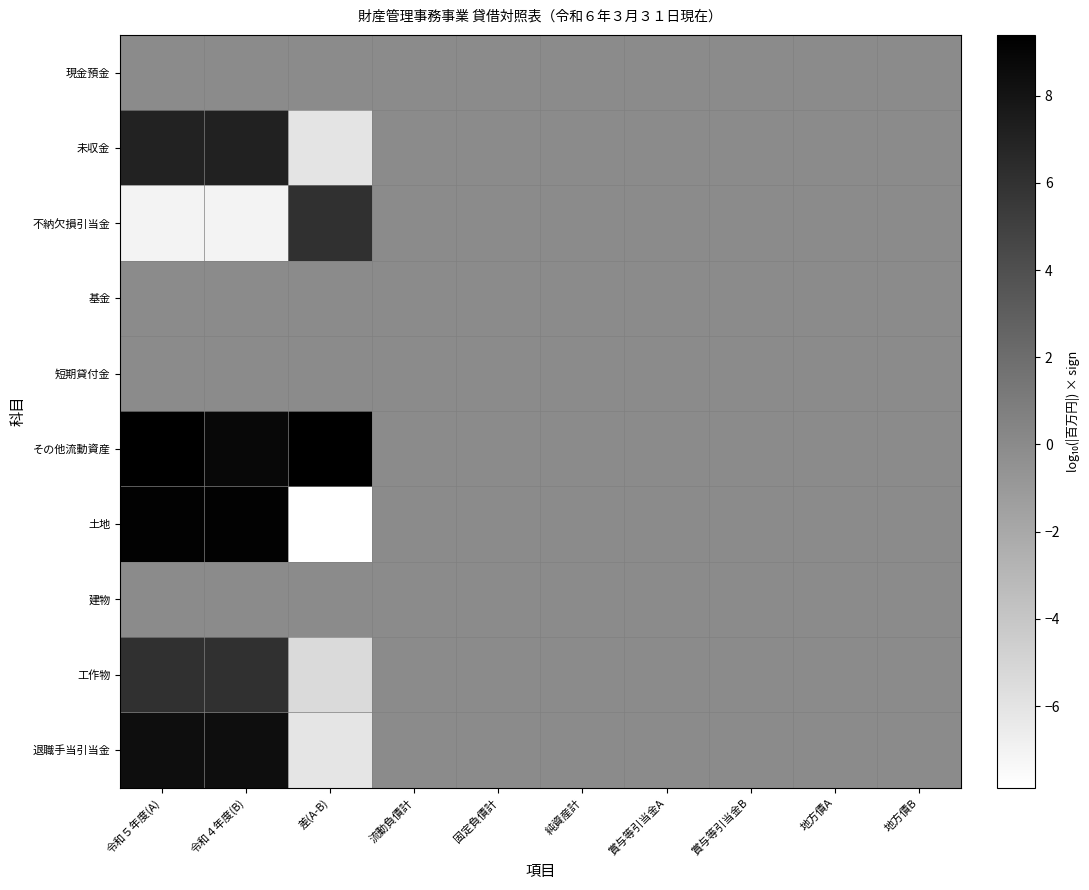

Reading left to right, list all the values displayed in this chart.

現金預金: 令和５年度(A)=0.0	令和４年度(B)=0.0	差(A-B)=0.0	流動負債計=0.0	固定負債計=0.0	純資産計=0.0	賞与等引当金A=0.0	賞与等引当金B=0.0	地方債A=0.0	地方債B=0.0
未収金: 令和５年度(A)=7.0	令和４年度(B)=7.1	差(A-B)=-6.0	流動負債計=0.0	固定負債計=0.0	純資産計=0.0	賞与等引当金A=0.0	賞与等引当金B=0.0	地方債A=0.0	地方債B=0.0
不納欠損引当金: 令和５年度(A)=-7.0	令和４年度(B)=-7.1	差(A-B)=6.0	流動負債計=0.0	固定負債計=0.0	純資産計=0.0	賞与等引当金A=0.0	賞与等引当金B=0.0	地方債A=0.0	地方債B=0.0
基金: 令和５年度(A)=0.0	令和４年度(B)=0.0	差(A-B)=0.0	流動負債計=0.0	固定負債計=0.0	純資産計=0.0	賞与等引当金A=0.0	賞与等引当金B=0.0	地方債A=0.0	地方債B=0.0
短期貸付金: 令和５年度(A)=0.0	令和４年度(B)=0.0	差(A-B)=0.0	流動負債計=0.0	固定負債計=0.0	純資産計=0.0	賞与等引当金A=0.0	賞与等引当金B=0.0	地方債A=0.0	地方債B=0.0
その他流動資産: 令和５年度(A)=9.4	令和４年度(B)=8.8	差(A-B)=9.3	流動負債計=0.0	固定負債計=0.0	純資産計=0.0	賞与等引当金A=0.0	賞与等引当金B=0.0	地方債A=0.0	地方債B=0.0
土地: 令和５年度(A)=9.2	令和４年度(B)=9.2	差(A-B)=-7.9	流動負債計=0.0	固定負債計=0.0	純資産計=0.0	賞与等引当金A=0.0	賞与等引当金B=0.0	地方債A=0.0	地方債B=0.0
建物: 令和５年度(A)=0.0	令和４年度(B)=0.0	差(A-B)=0.0	流動負債計=0.0	固定負債計=0.0	純資産計=0.0	賞与等引当金A=0.0	賞与等引当金B=0.0	地方債A=0.0	地方債B=0.0
工作物: 令和５年度(A)=6.0	令和４年度(B)=6.1	差(A-B)=-5.4	流動負債計=0.0	固定負債計=0.0	純資産計=0.0	賞与等引当金A=0.0	賞与等引当金B=0.0	地方債A=0.0	地方債B=0.0
退職手当引当金: 令和５年度(A)=8.4	令和４年度(B)=8.4	差(A-B)=-6.1	流動負債計=0.0	固定負債計=0.0	純資産計=0.0	賞与等引当金A=0.0	賞与等引当金B=0.0	地方債A=0.0	地方債B=0.0